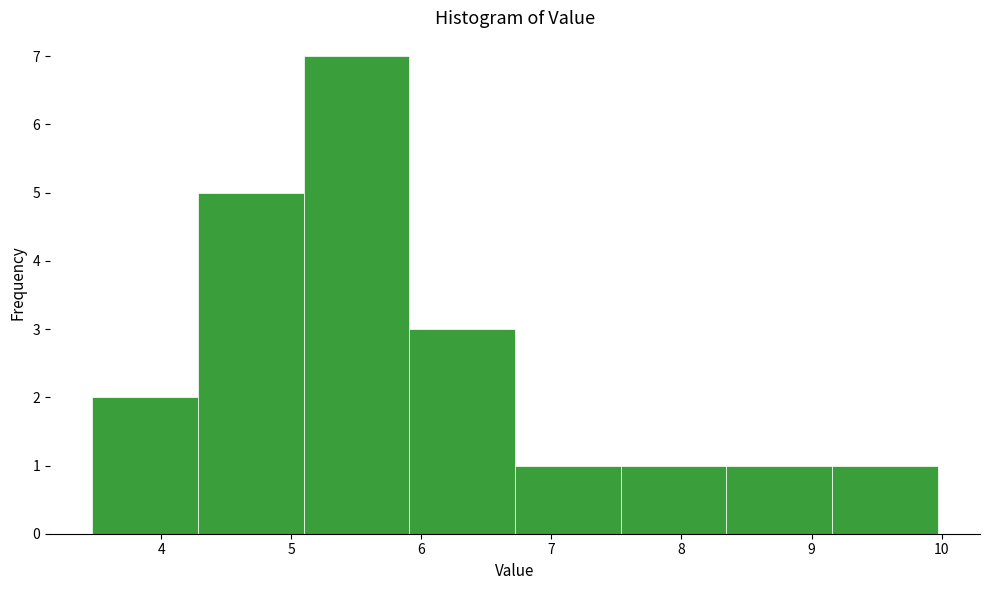

Reading left to right, list every bar in this chart as the range it spans on the x-axis followed by its height. Neither the bar edges nor the heights are printed on the chart, so give them approximately, as read against the axes.

3.5 to 4.3: 2
4.3 to 5.1: 5
5.1 to 5.9: 7
5.9 to 6.7: 3
6.7 to 7.5: 1
7.5 to 8.3: 1
8.3 to 9.2: 1
9.2 to 10.0: 1